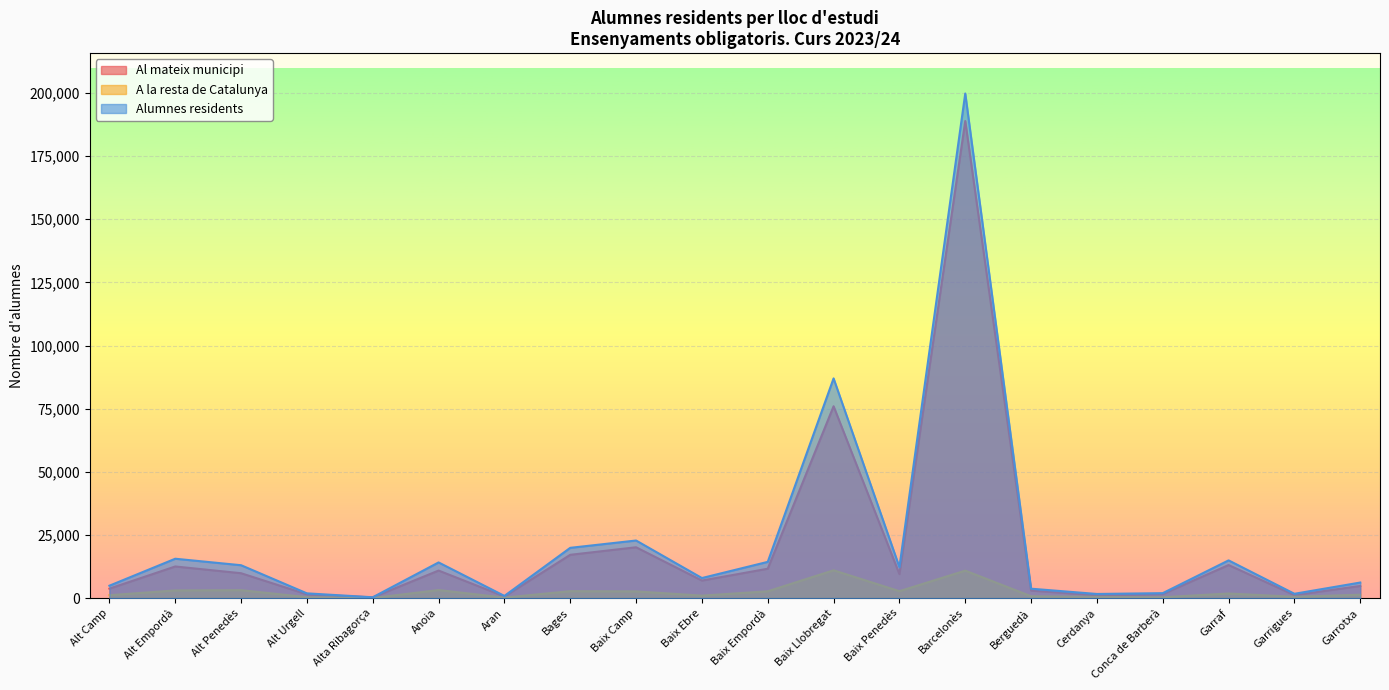

What is the difference between the maximum and minimum values in the Al mateix municipi series?

188580